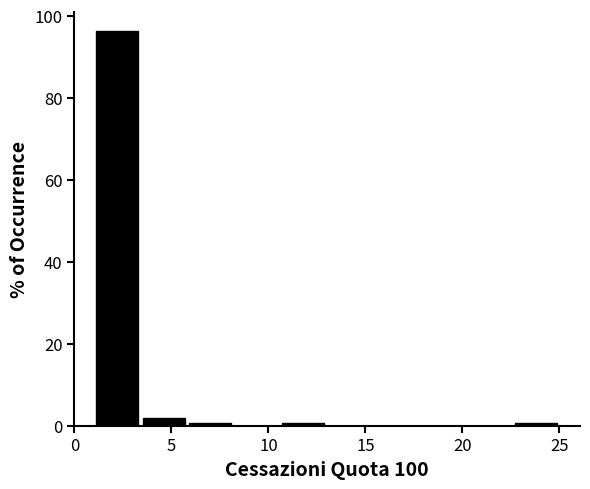

Which range on the x-axis has the tallest bar?

1.0 to 3.4